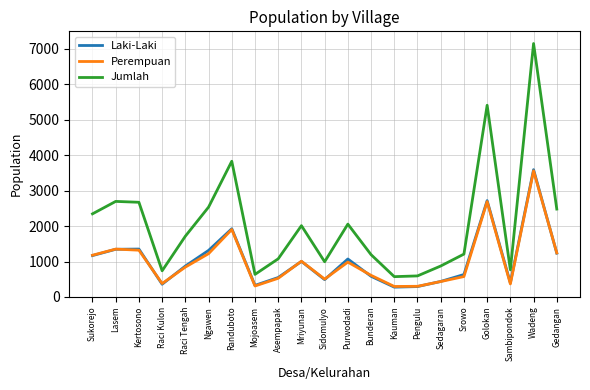

How many lines are shown in the chart?

3